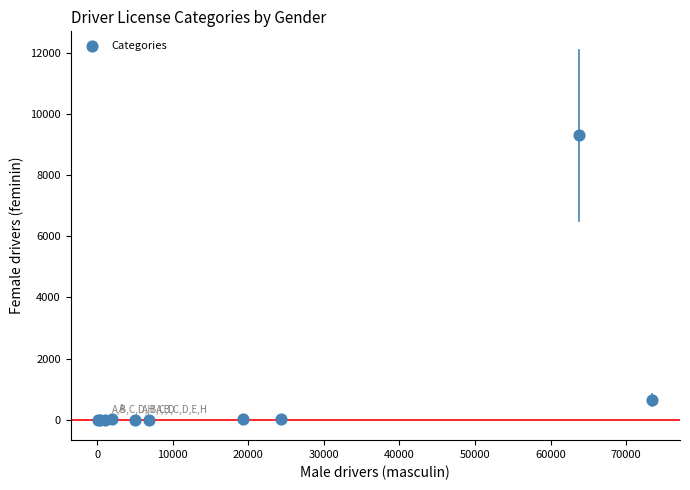

What Y value in the scatter plot is closest to 4650?

661